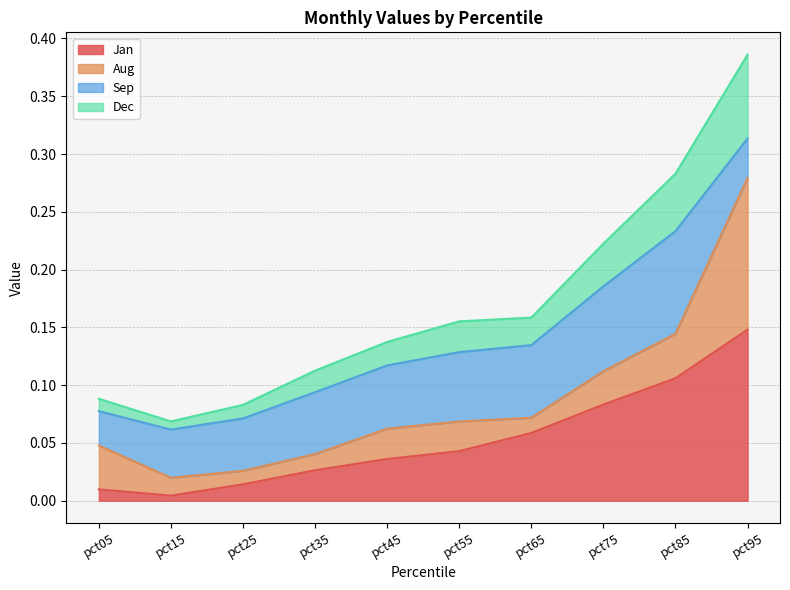

At which category is the sum across all series the highest?

pct95